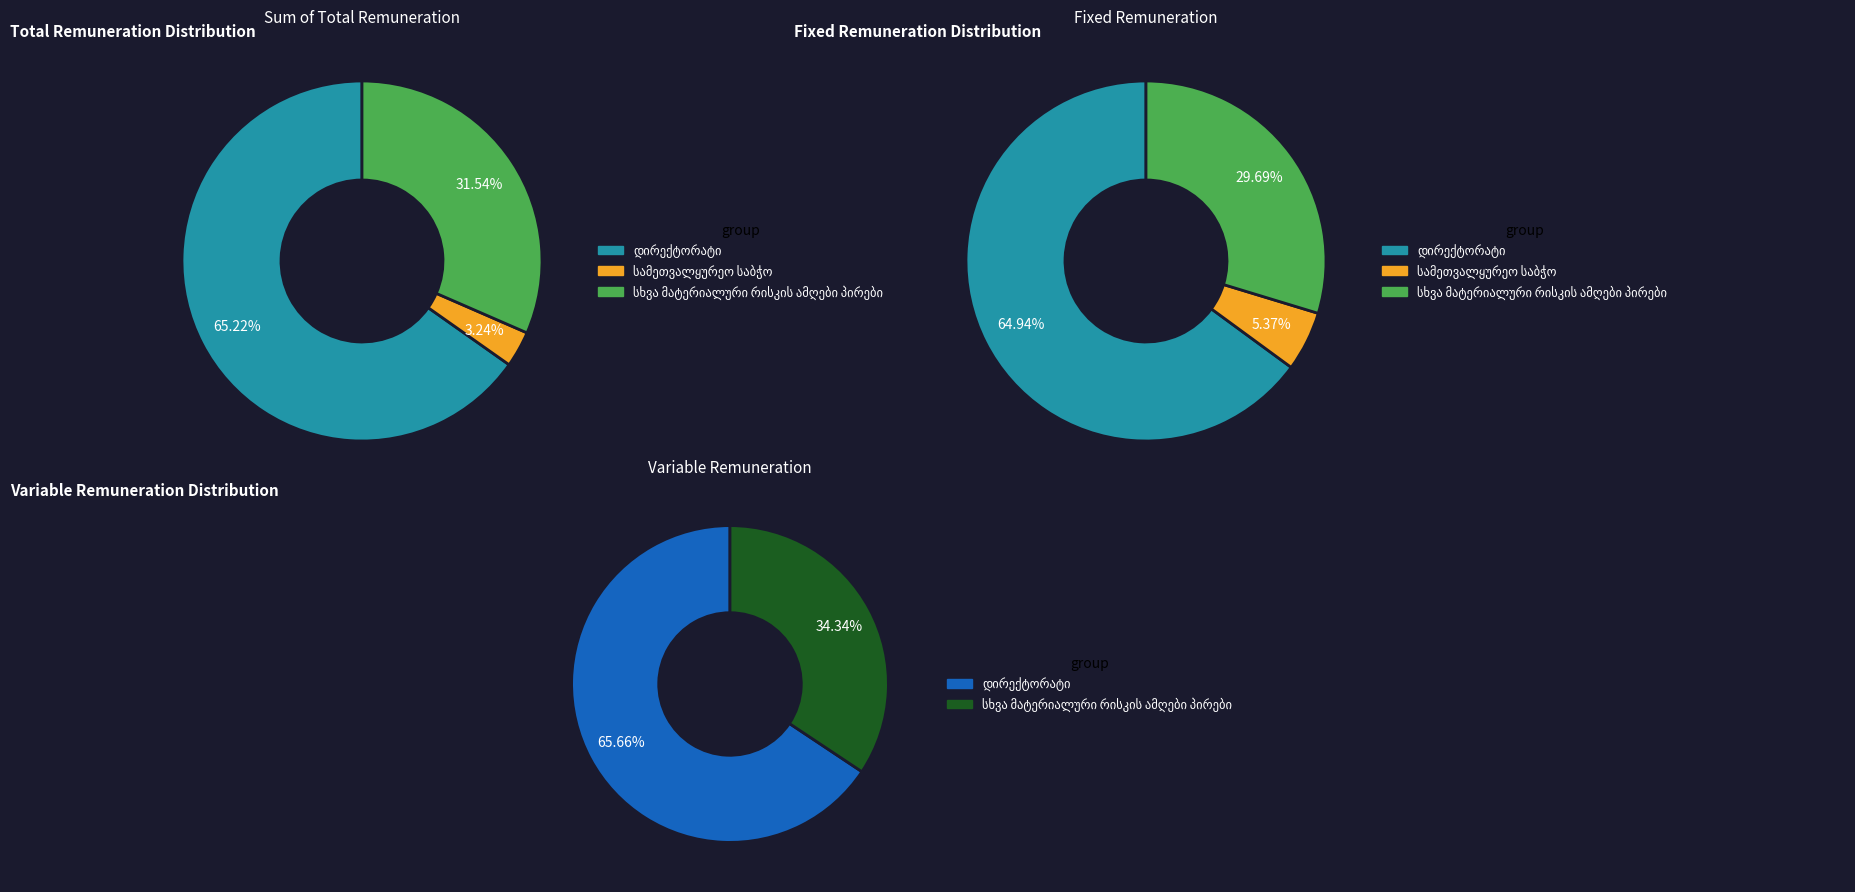

To the nearest percent, what is the average slice percentage?

50%